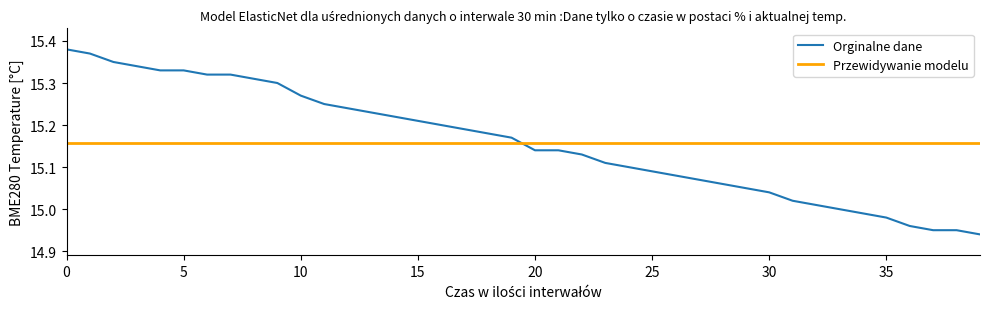

What is the difference between the values at 10 and 22?

0.2